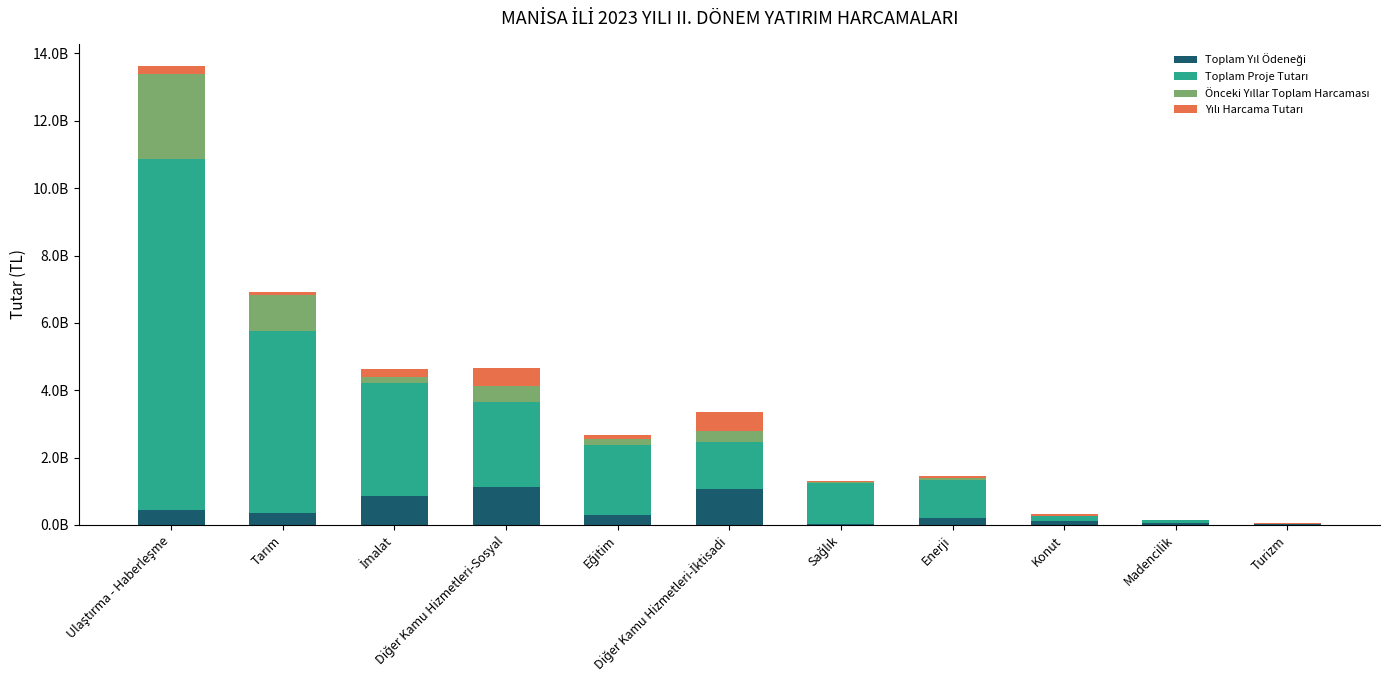

Rank the series by their maximum value, from highest to lowest.

Toplam Proje Tutarı, Önceki Yıllar Toplam Harcaması, Toplam Yıl Ödeneği, Yılı Harcama Tutarı